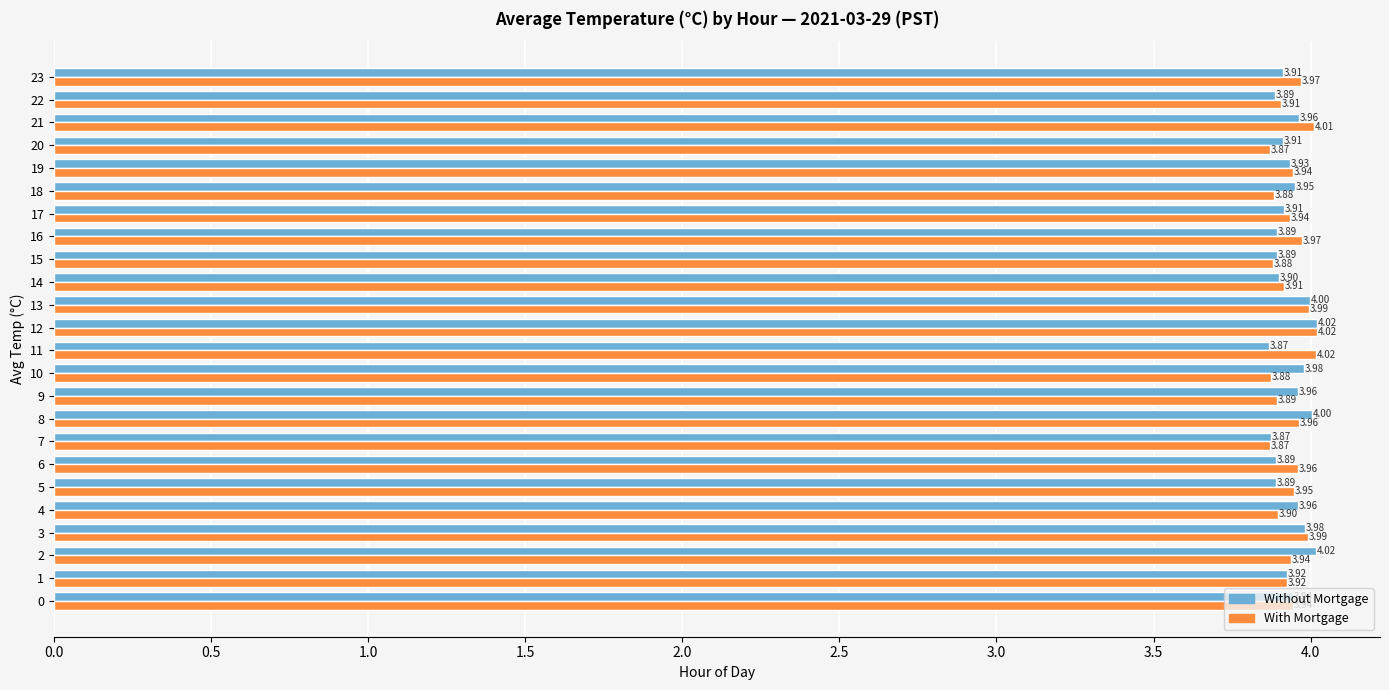

What is the average value of the Without Mortgage series?

3.9